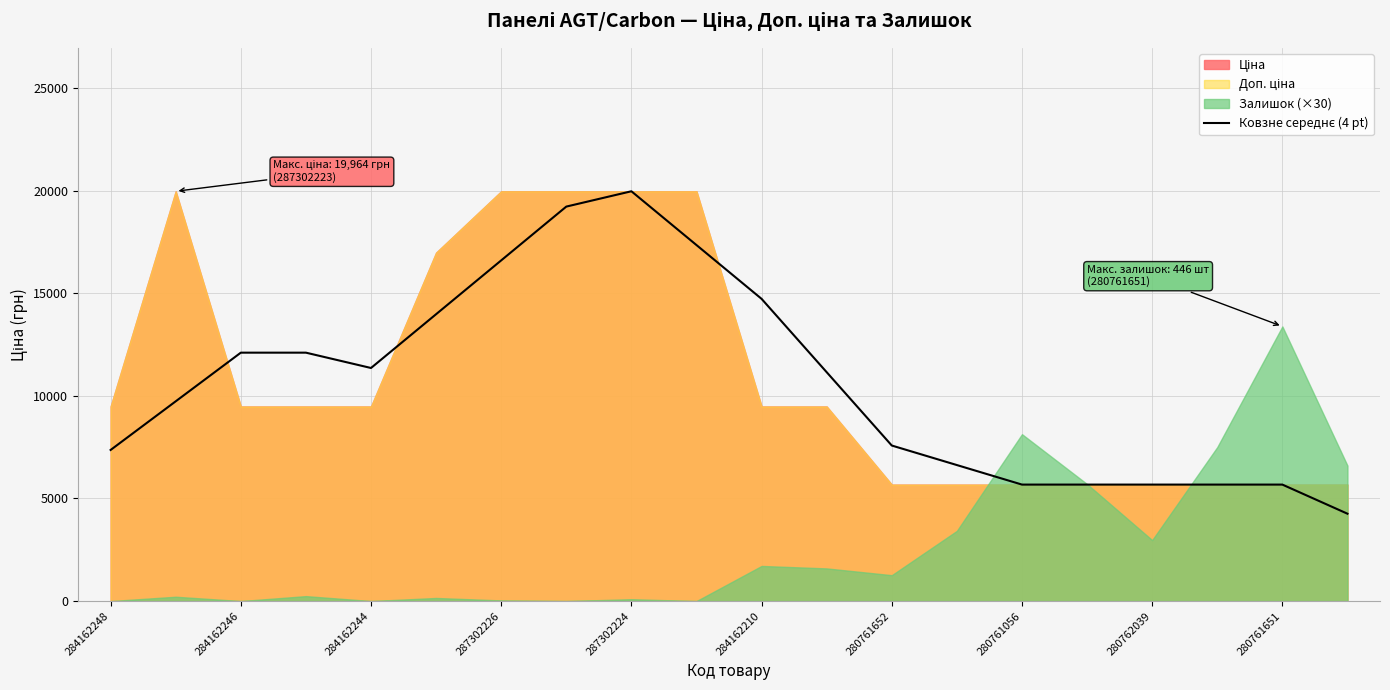

What is the maximum value shown in the chart?

19964.2